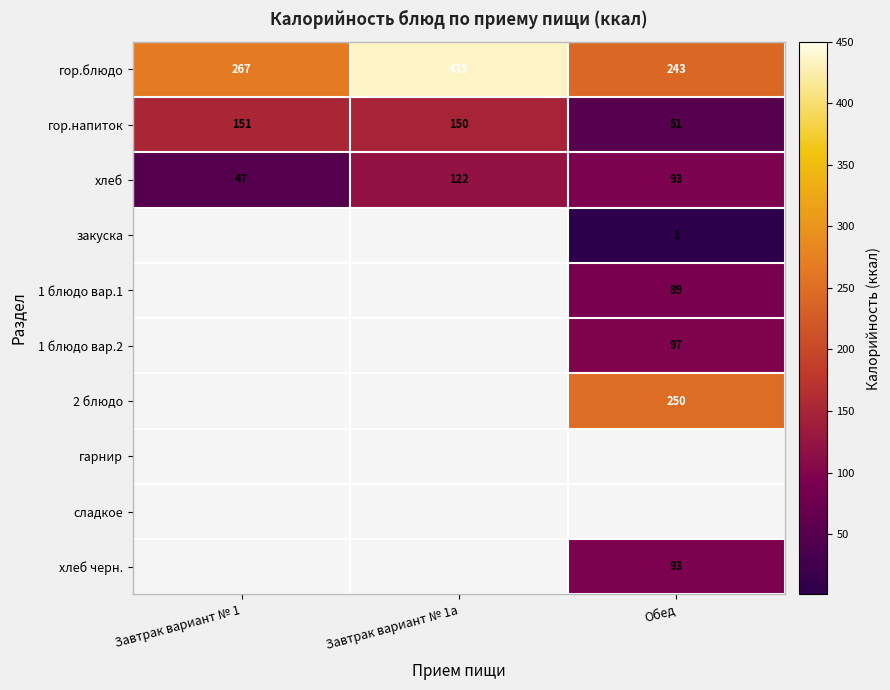

What is the lowest value of the гор.напиток series?

51